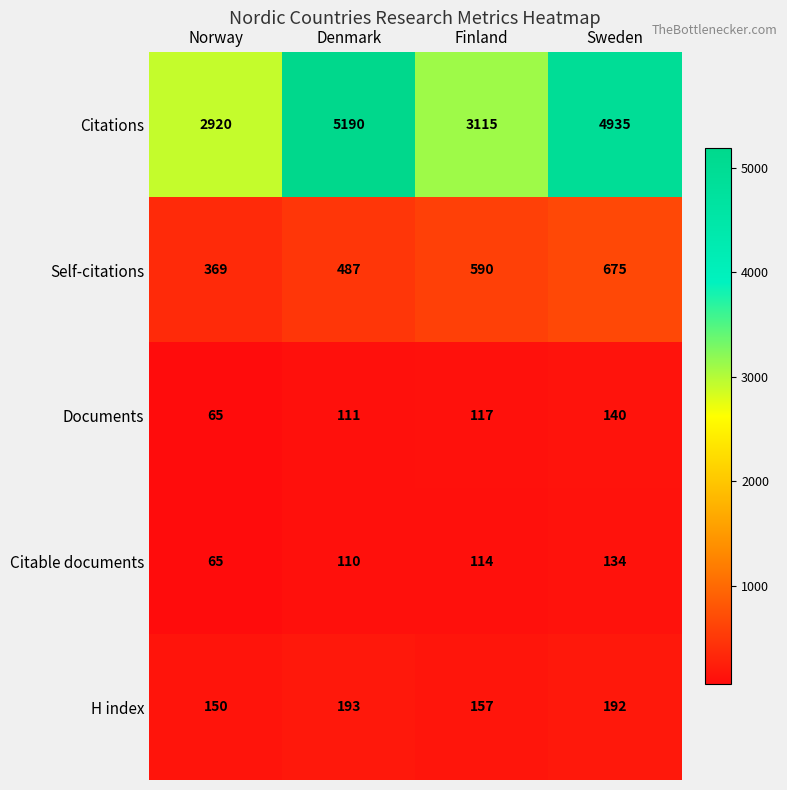

Which label corresponds to the largest value in the chart?

Denmark